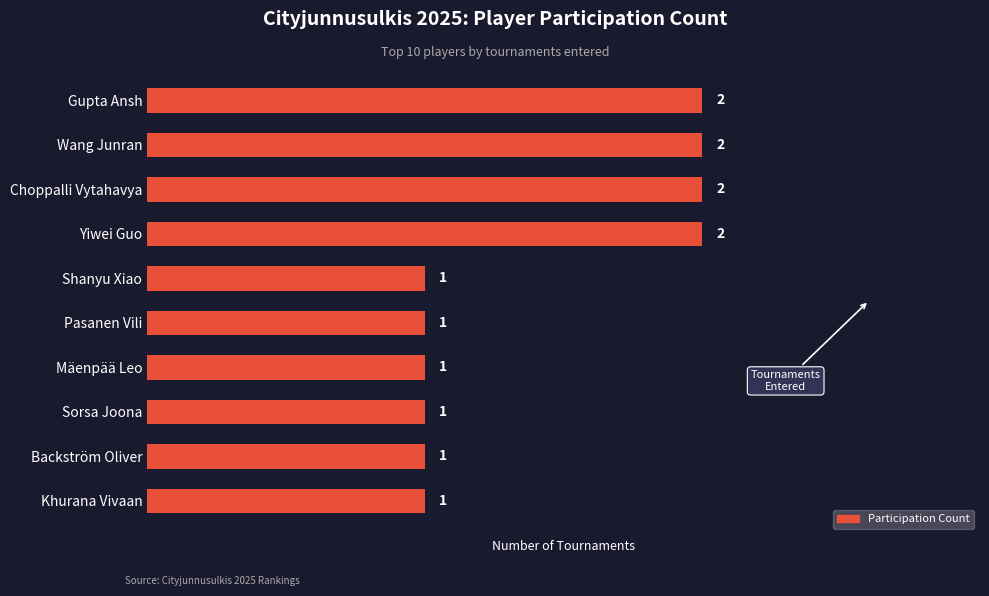

What is the smallest value displayed?

1